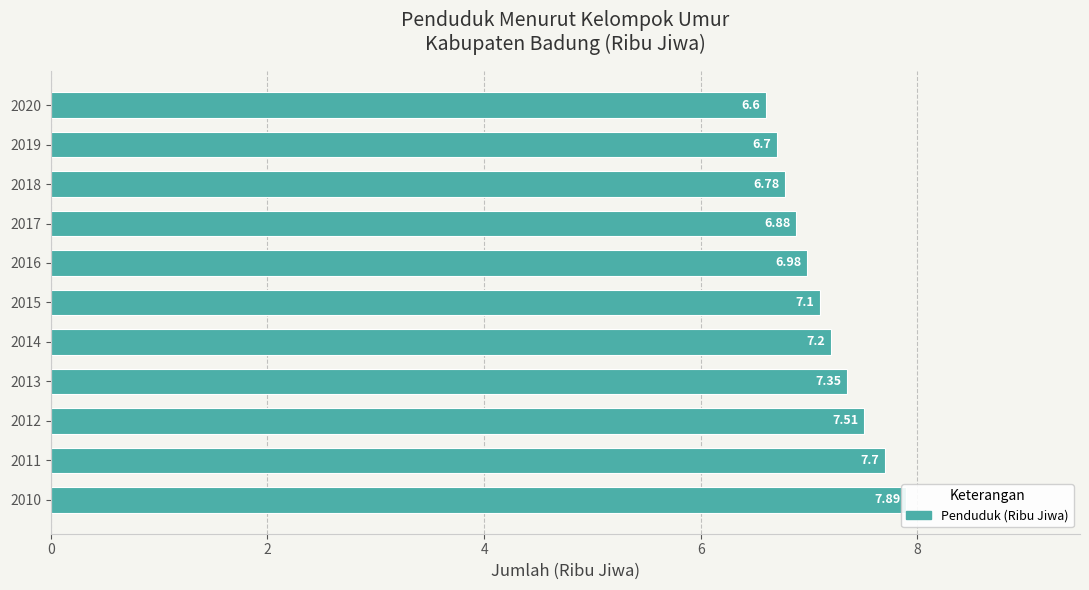

What is the smallest value displayed?

6.6